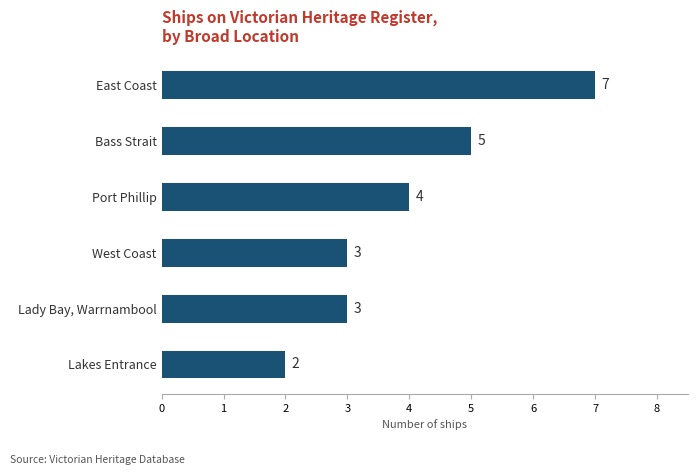

The value at Bass Strait is 5. True or false?

True